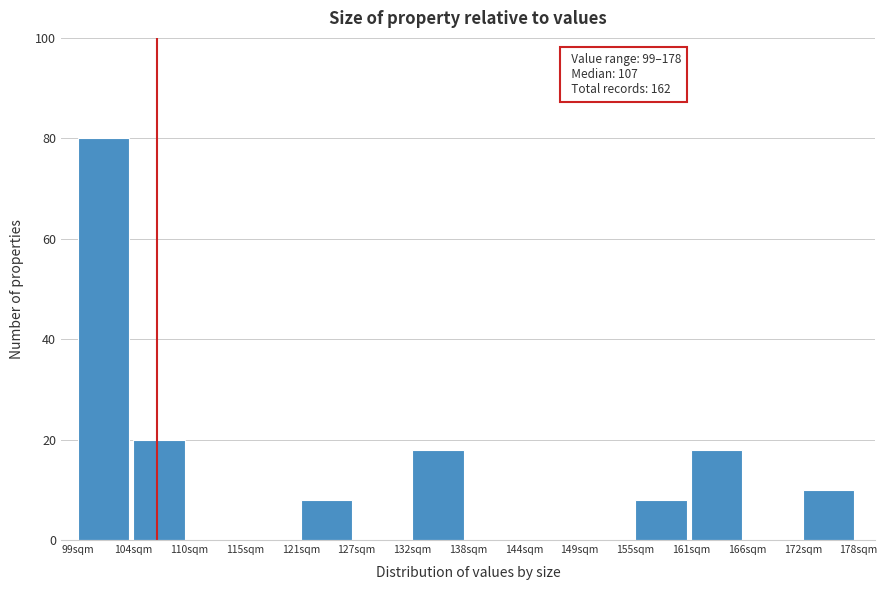

Reading left to right, transcribe all the data shown in this chart.

99sqm=80	104sqm=20	110sqm=0	115sqm=0	121sqm=8	127sqm=0	132sqm=18	138sqm=0	144sqm=0	149sqm=0	155sqm=8	161sqm=18	166sqm=0	172sqm=10